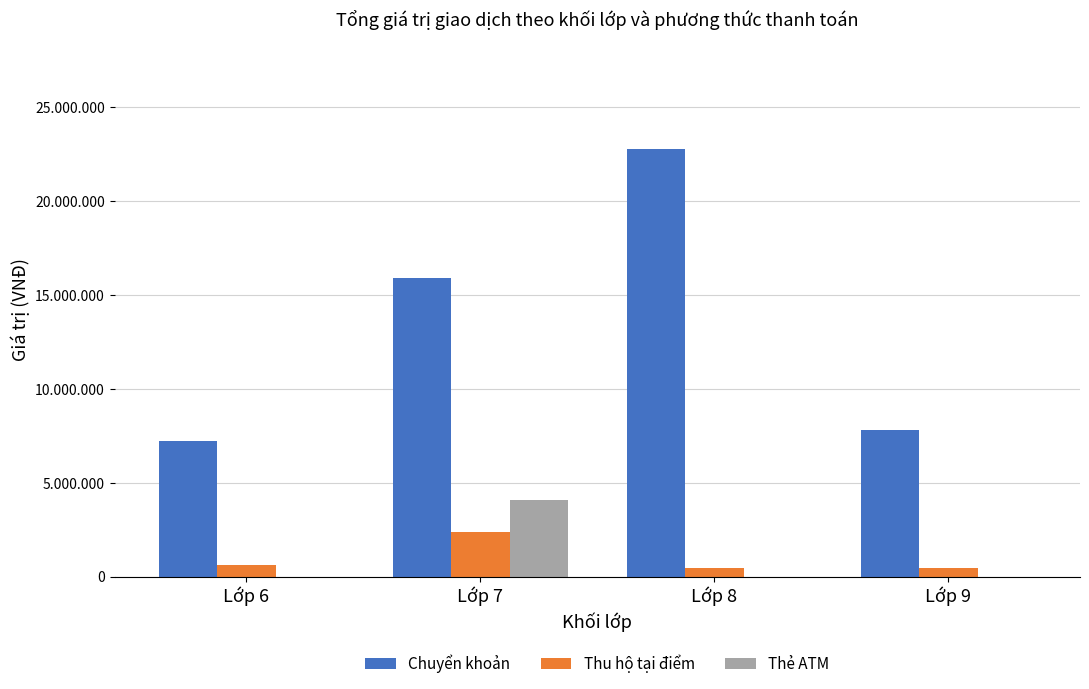

List the labels in order of Thẻ ATM value, smallest first.

Lớp 6, Lớp 8, Lớp 9, Lớp 7